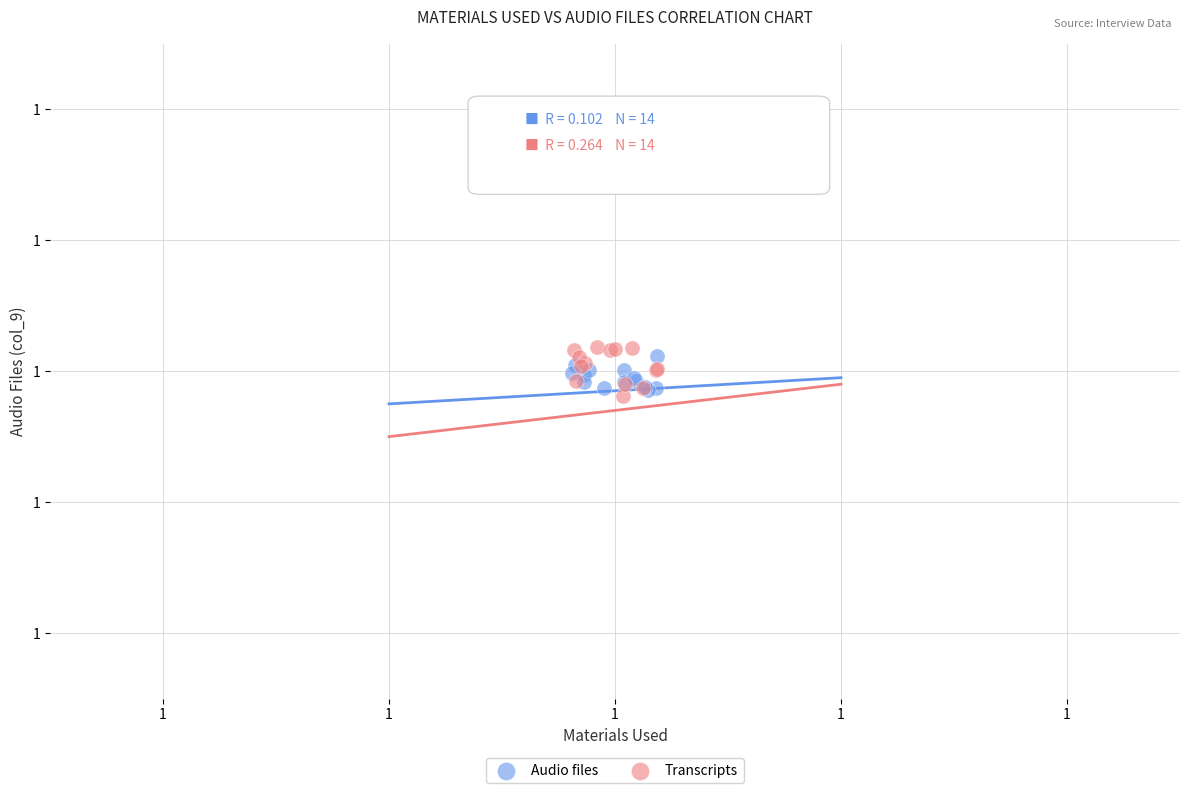

Which series has the largest Y range (max minus min)?

Transcripts